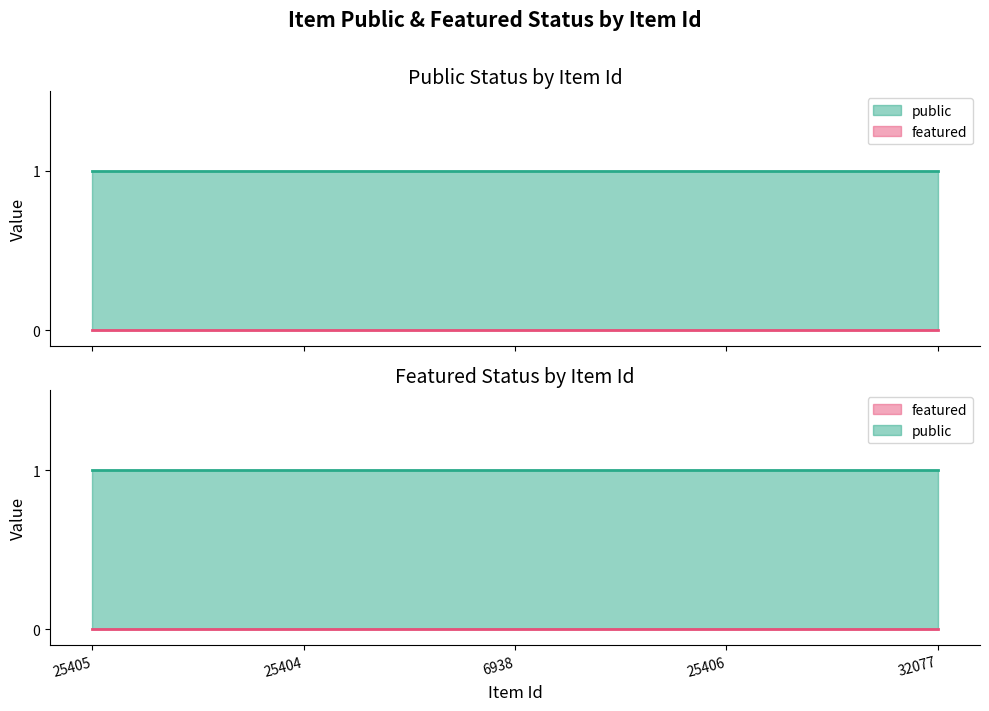

Which series has the largest total across all categories?

public